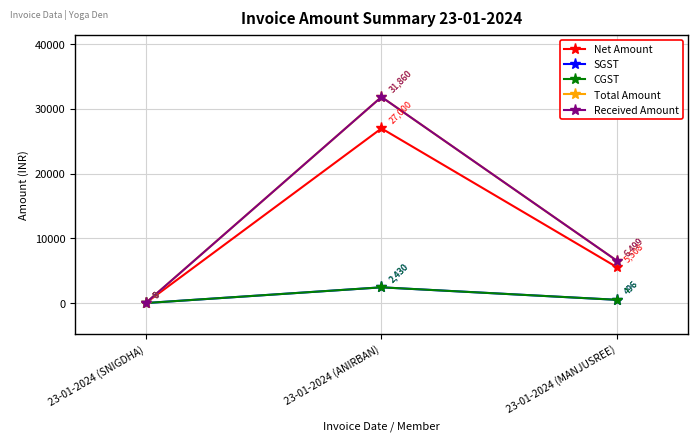

Reading left to right, transcribe all the data shown in this chart.

Net Amount: 0.0	27000.0	5507.6
SGST: 0.0	2430.0	495.7
CGST: 0.0	2430.0	495.7
Total Amount: 0.0	31860.0	6499.0
Received Amount: 0.0	31860.0	6499.0